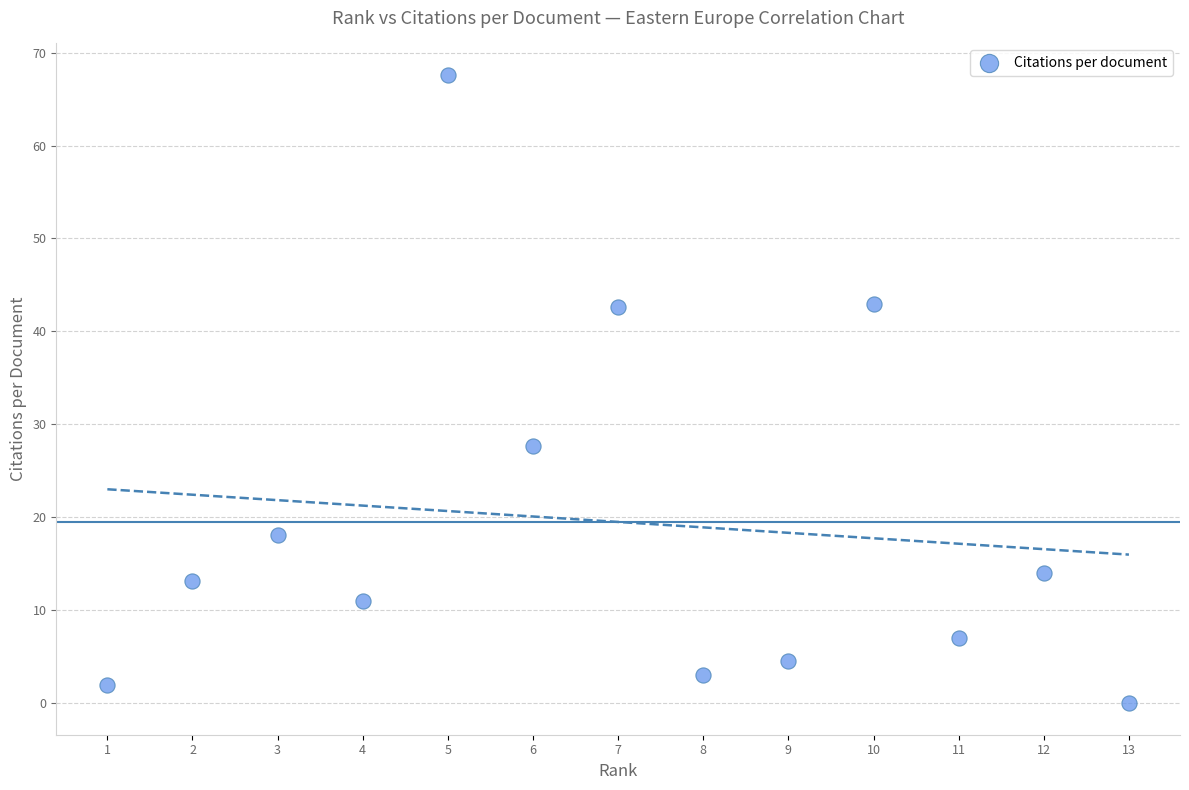

What Y value in the scatter plot is closest to 33?

27.7